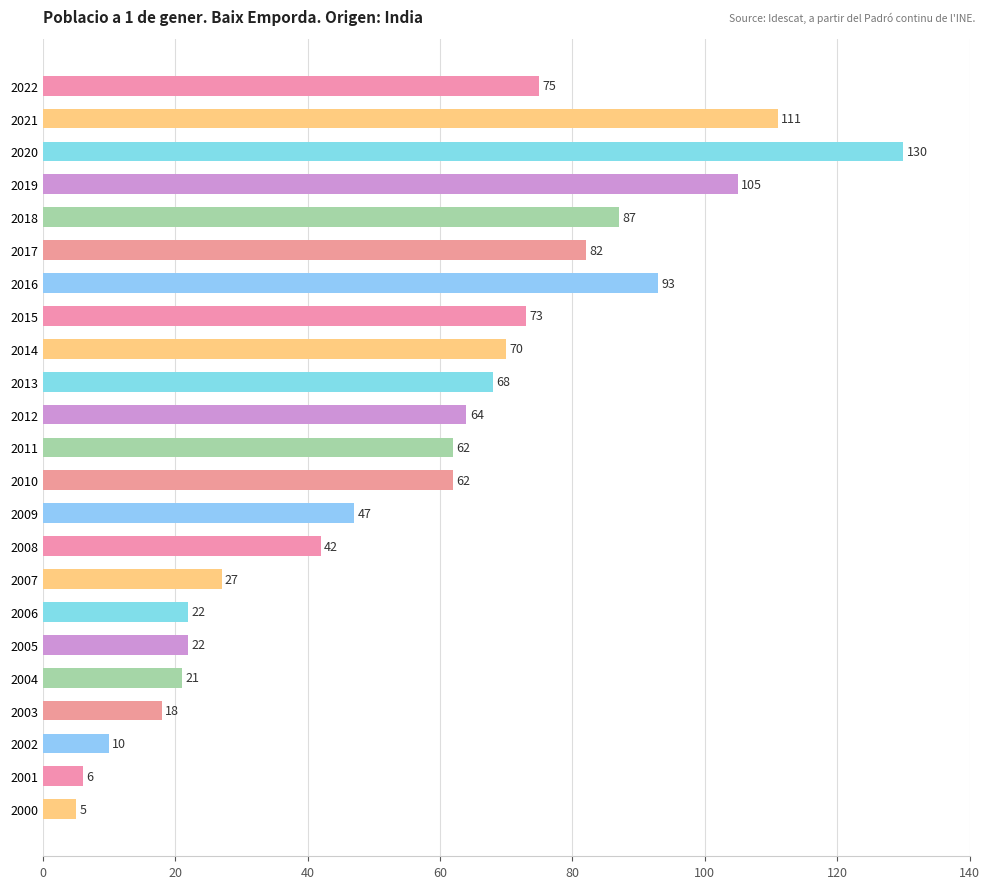

Reading top to bottom, what are all the values shown in this chart?

2022=75	2021=111	2020=130	2019=105	2018=87	2017=82	2016=93	2015=73	2014=70	2013=68	2012=64	2011=62	2010=62	2009=47	2008=42	2007=27	2006=22	2005=22	2004=21	2003=18	2002=10	2001=6	2000=5